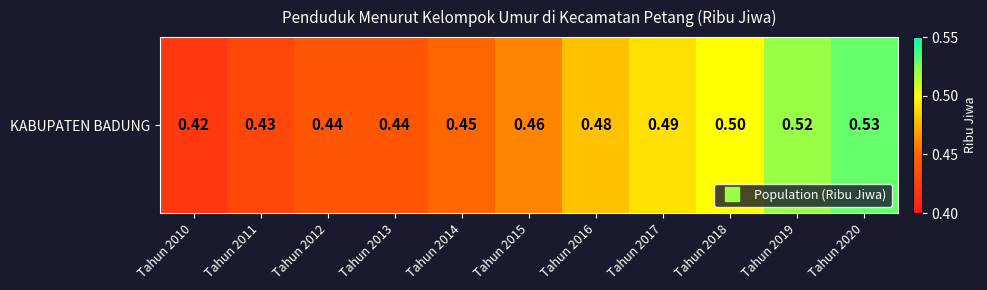

Count the values in the range 0 to 1.

11